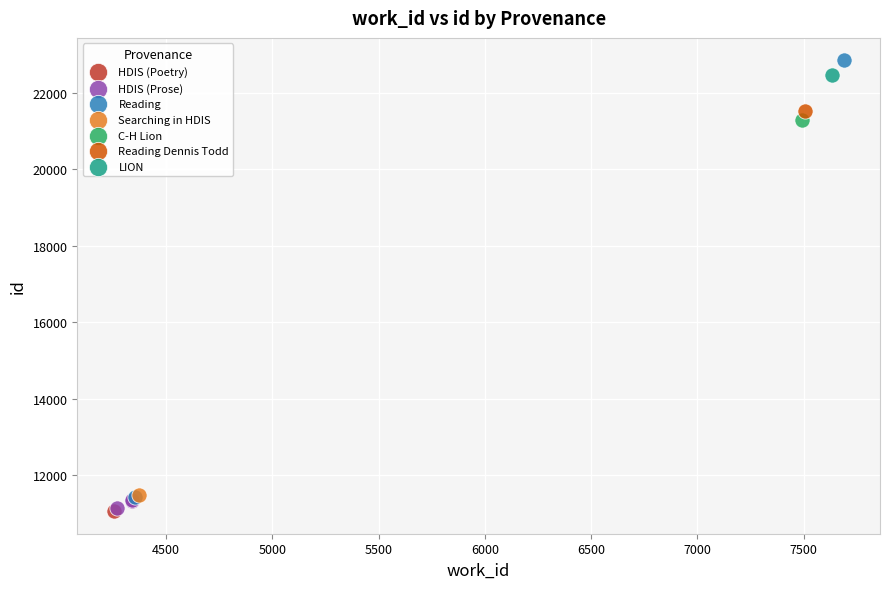

Which series contains the highest Y value?

Reading